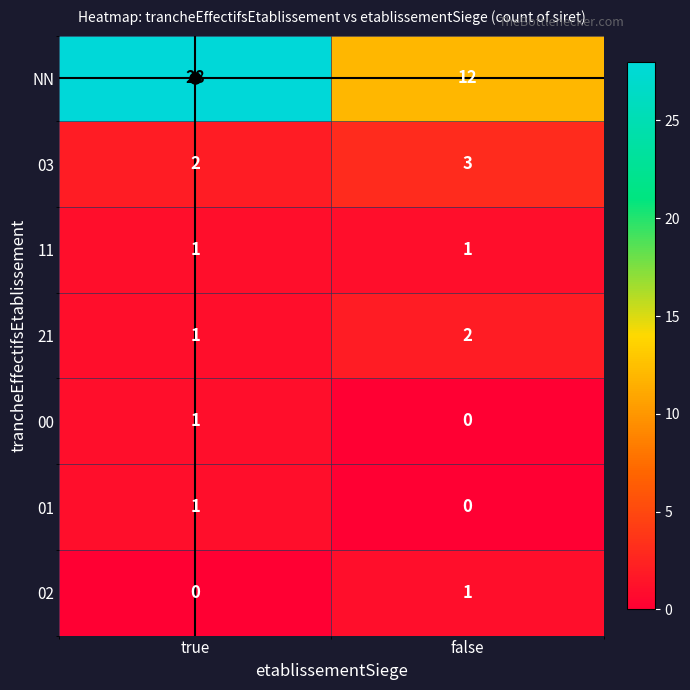

List the labels in order of 01 value, largest first.

true, false